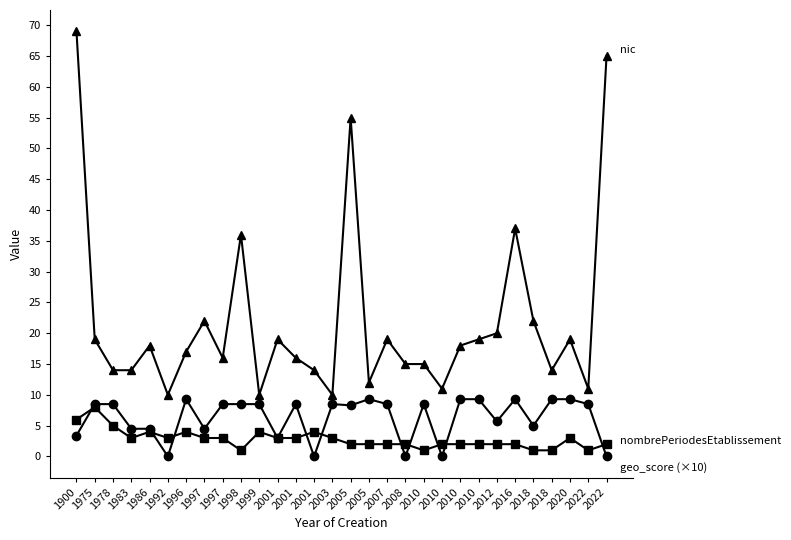

How many lines are shown in the chart?

3